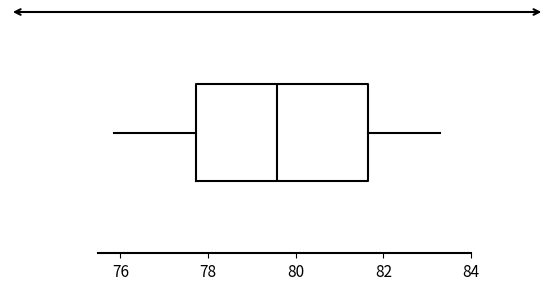

Where does the left whisker of the box end on the x-axis? The values are not printed on the chart, so give them approximately, as read against the axis.

75.8